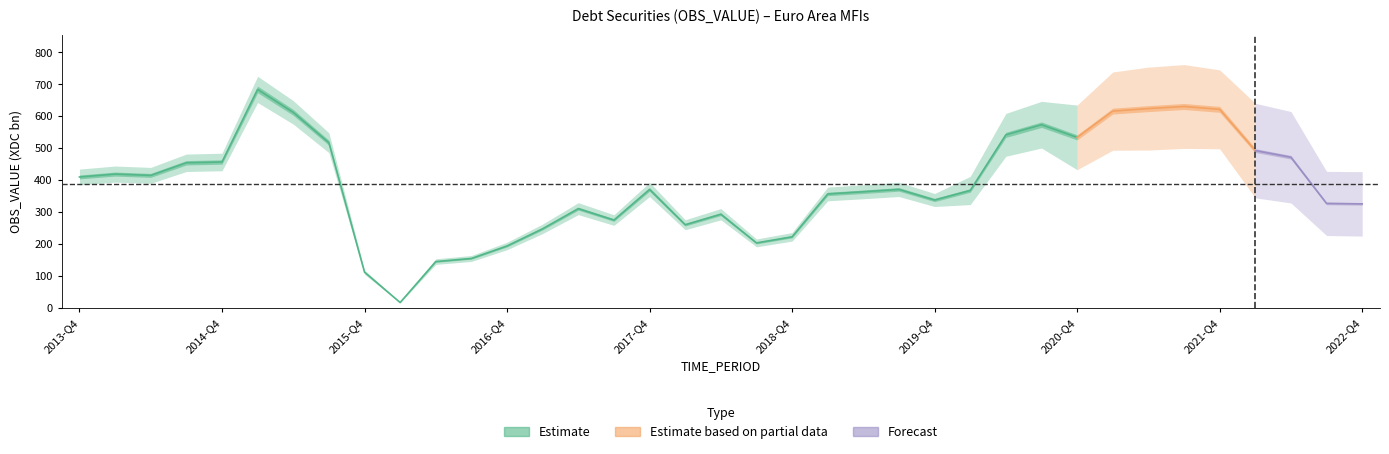

What is the ratio of the value at 2013-Q4 to the value at 2019-Q1?

1.1